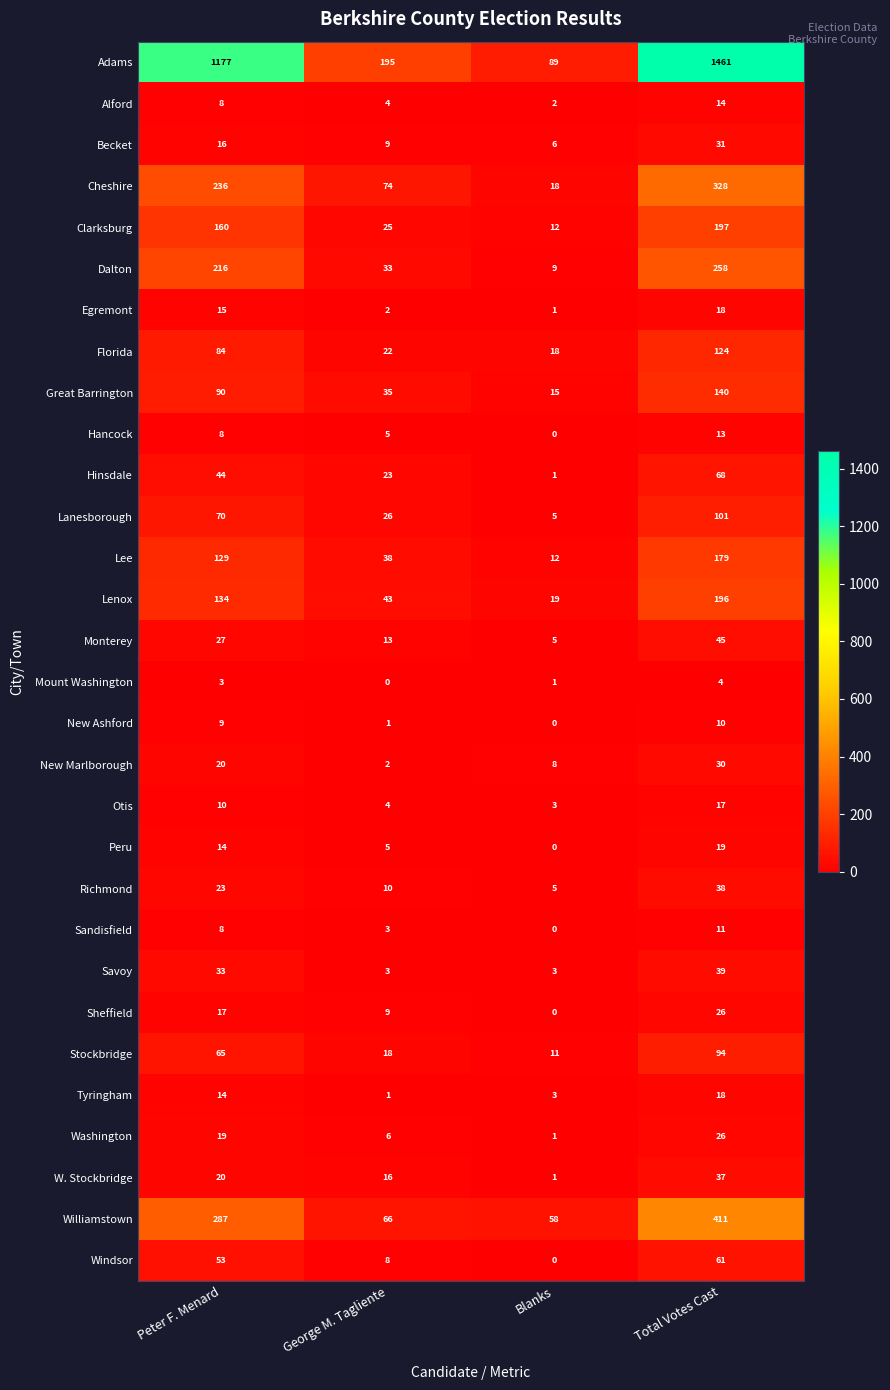

How many data points does each series have?

4